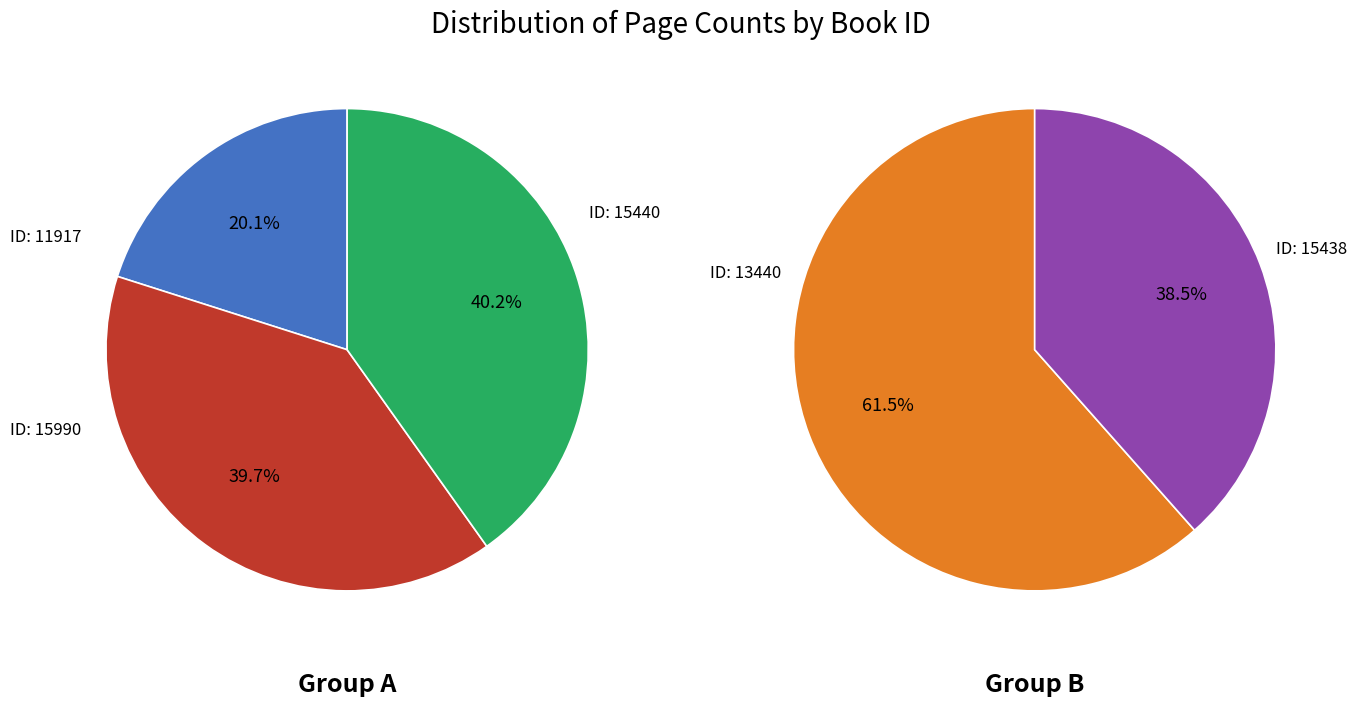

How many slices are in this pie chart?

5